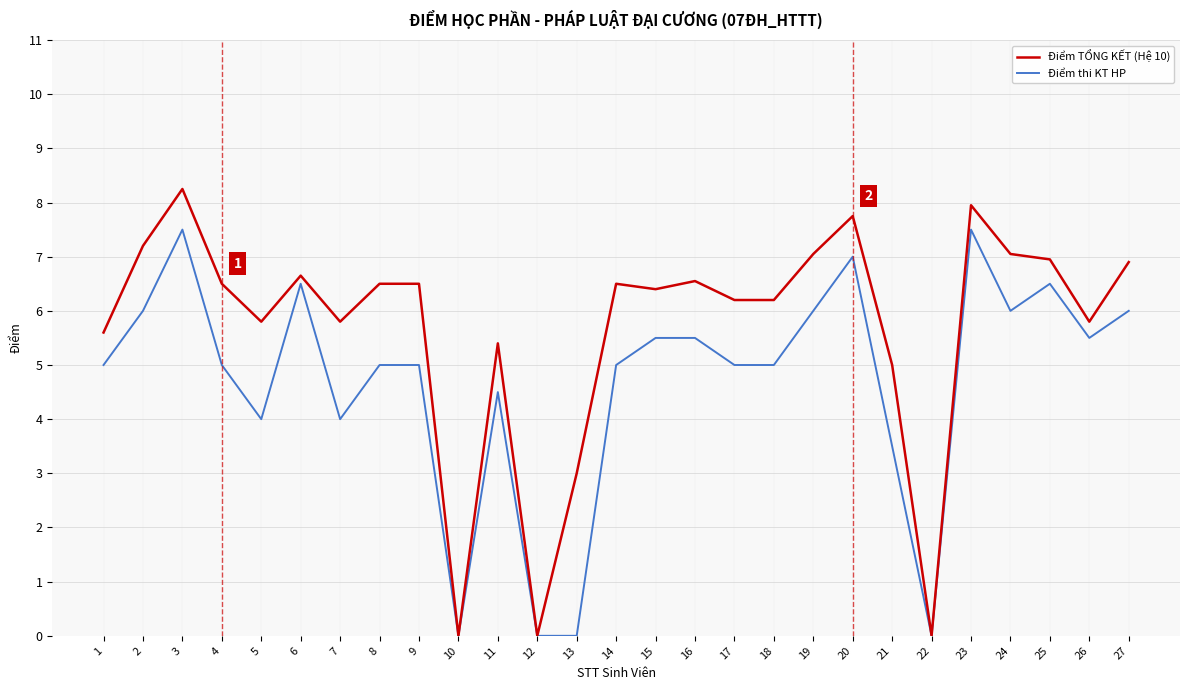

The value of Điểm thi KT HP at 15 is 3.0. True or false?

False